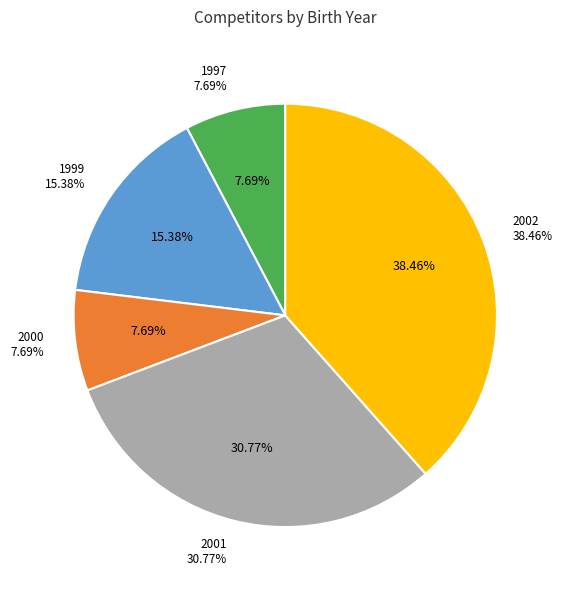

What percentage do 1999 and 2001 together represent?

46.2%